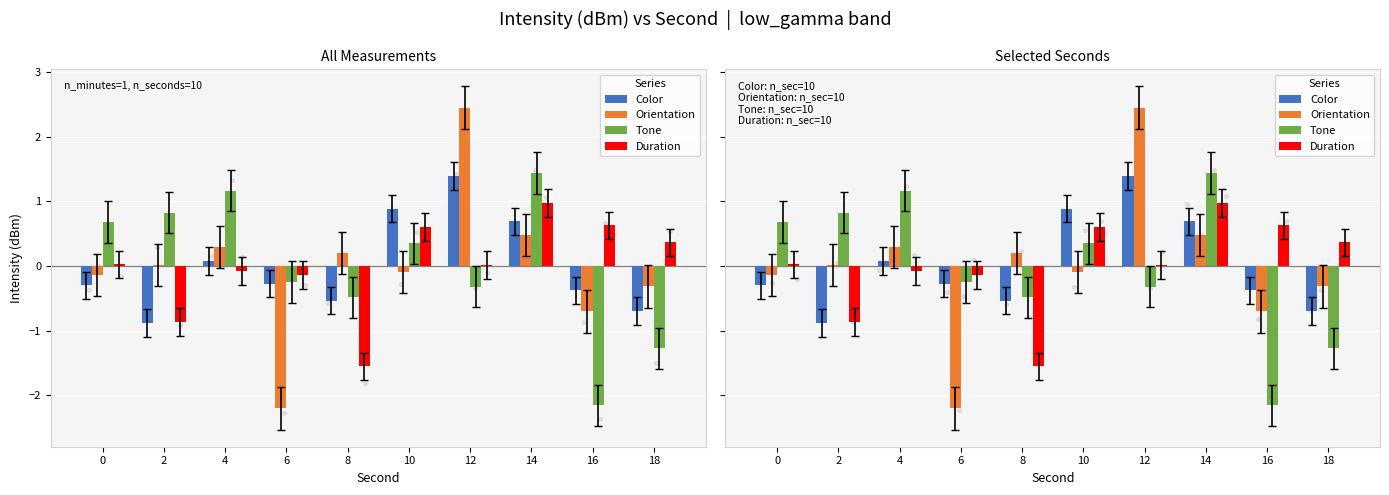

At how many categories does at least one series exceed 1?

3